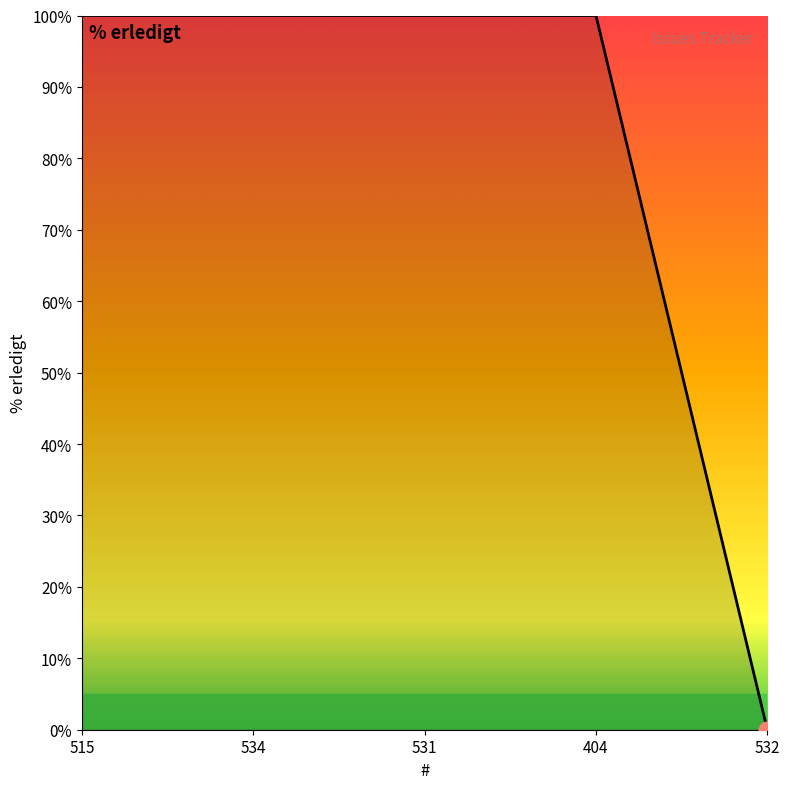

What is the average value?

80